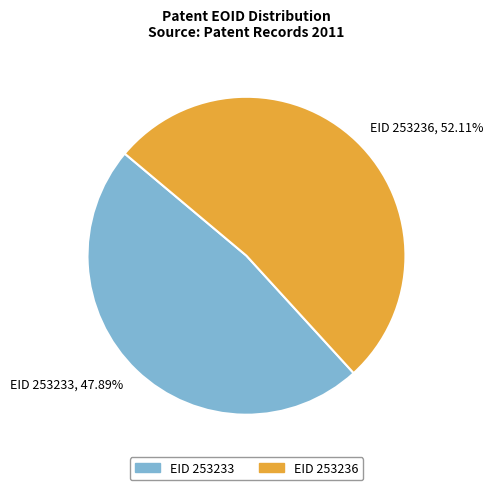

Do EID 253236 and EID 253233 together represent more than half of the pie?

Yes